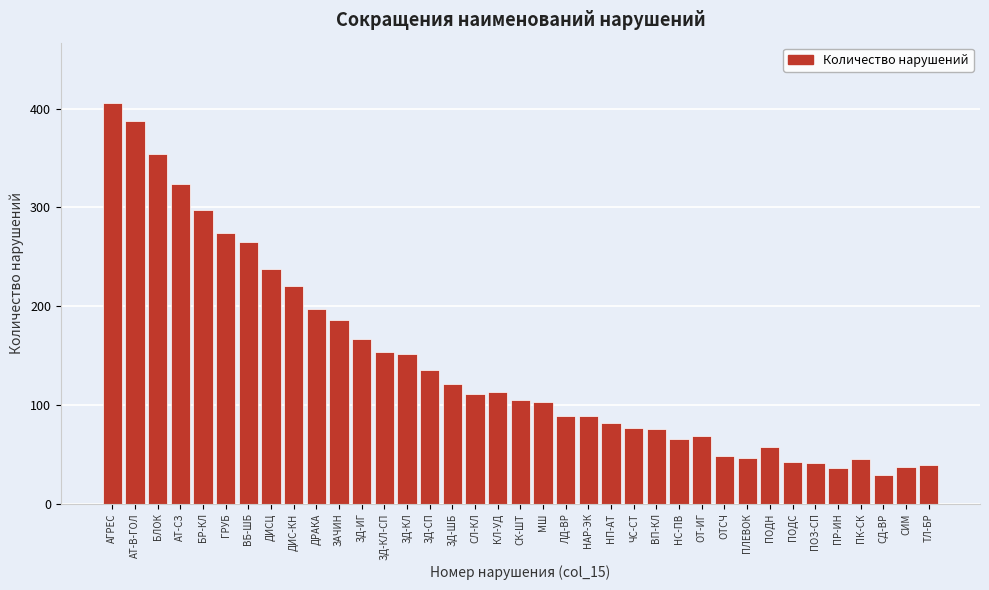

What is the approximate value at БЛОК, to the nearest 10?

350